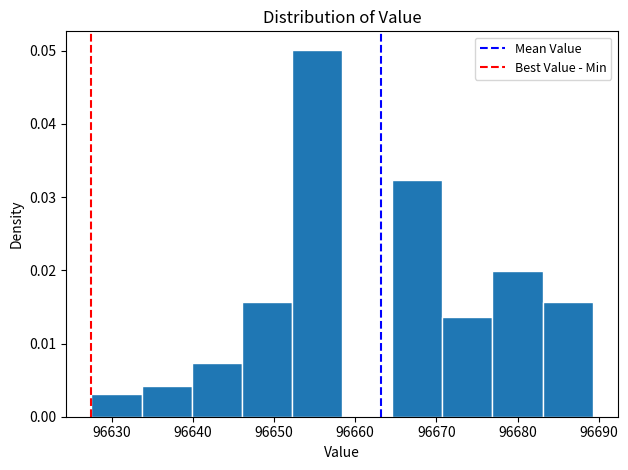

Reading left to right, list every bar in this chart as the range it spans on the x-axis followed by its height. Neither the bar edges nor the heights are printed on the chart, so give them approximately, as read against the axes.

96628 to 96634: 0.003
96634 to 96640: 0.004
96640 to 96646: 0.007
96646 to 96652: 0.016
96652 to 96658: 0.050
96658 to 96665: 0
96665 to 96671: 0.032
96671 to 96677: 0.014
96677 to 96683: 0.020
96683 to 96689: 0.016